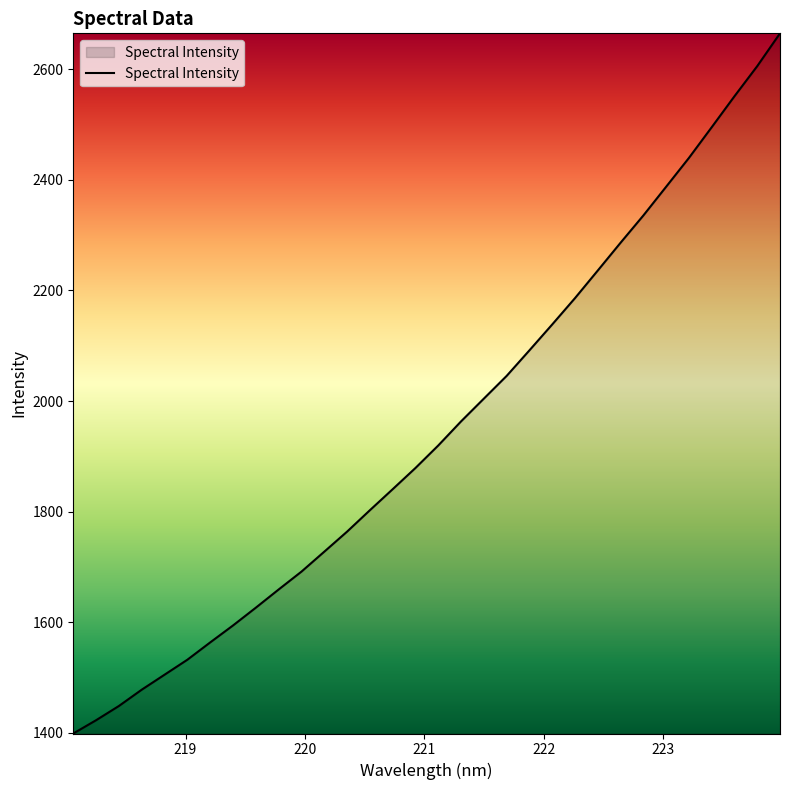

What is the smallest value displayed?

1398.3